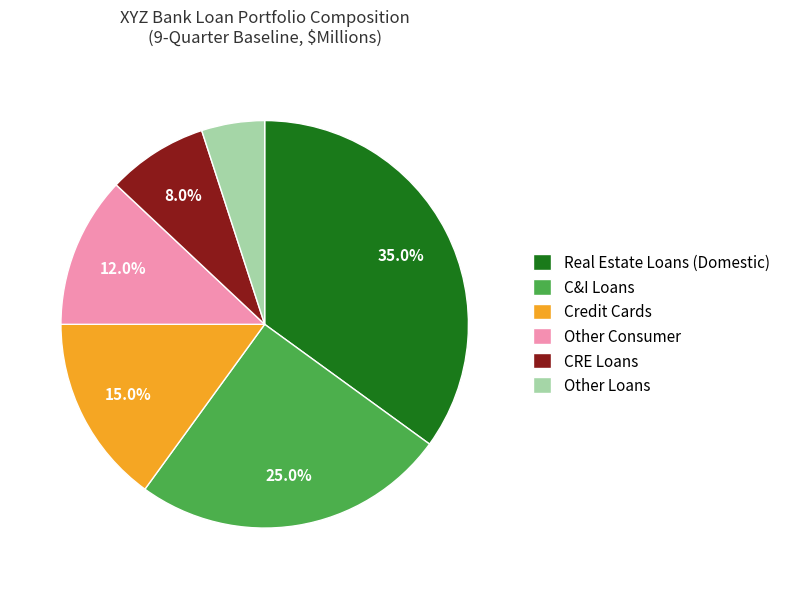

Approximately how many times larger is the value at Real Estate Loans (Domestic) compared to Credit Cards?

2.3